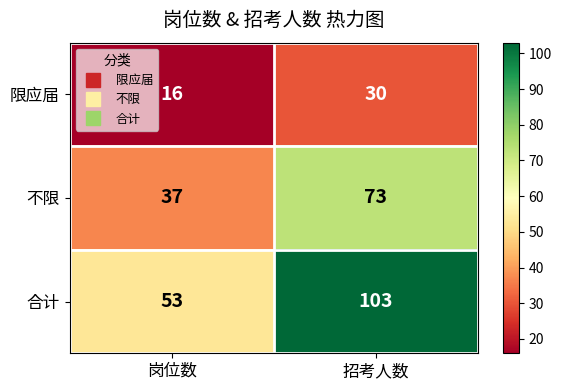

The 合计 series shows 53 at 岗位数. True or false?

True